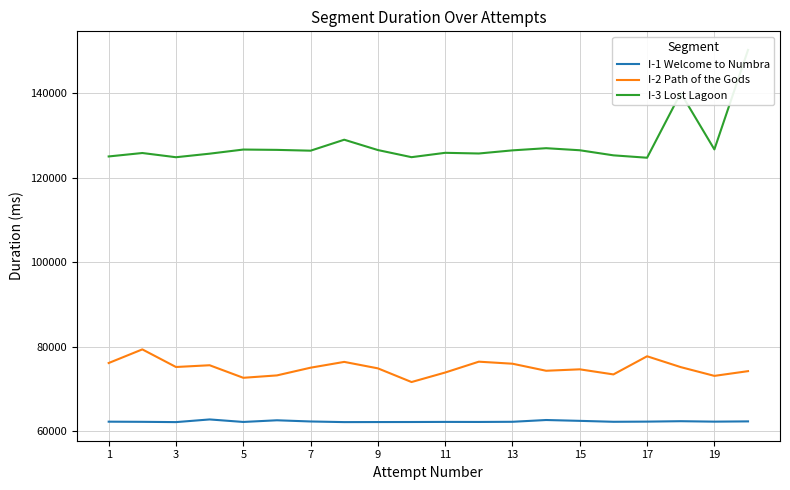

The value of I-1 Welcome to Numbra at 19 is 85803. True or false?

False